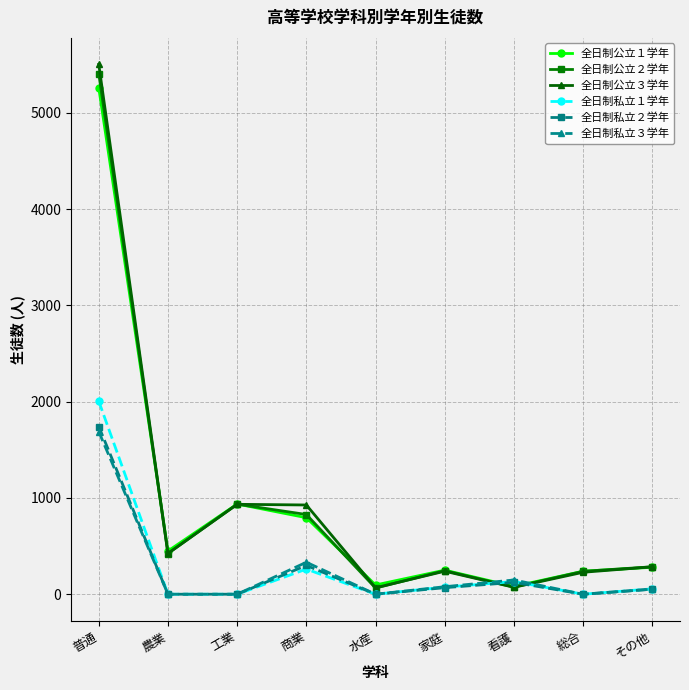

True or false: 全日制公立１学年 has more than 0 points higher than both neighbors.

True